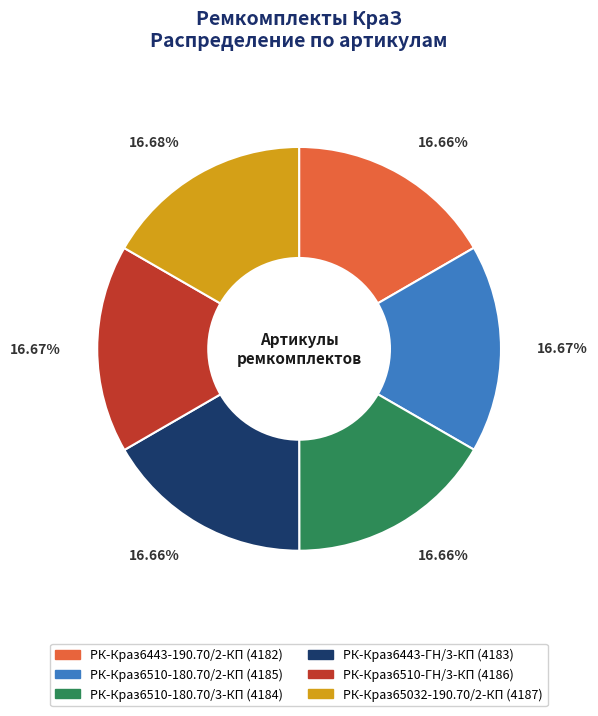

True or false: РК-Краз6443-190.70/2-КП accounts for 7% of the total.

False